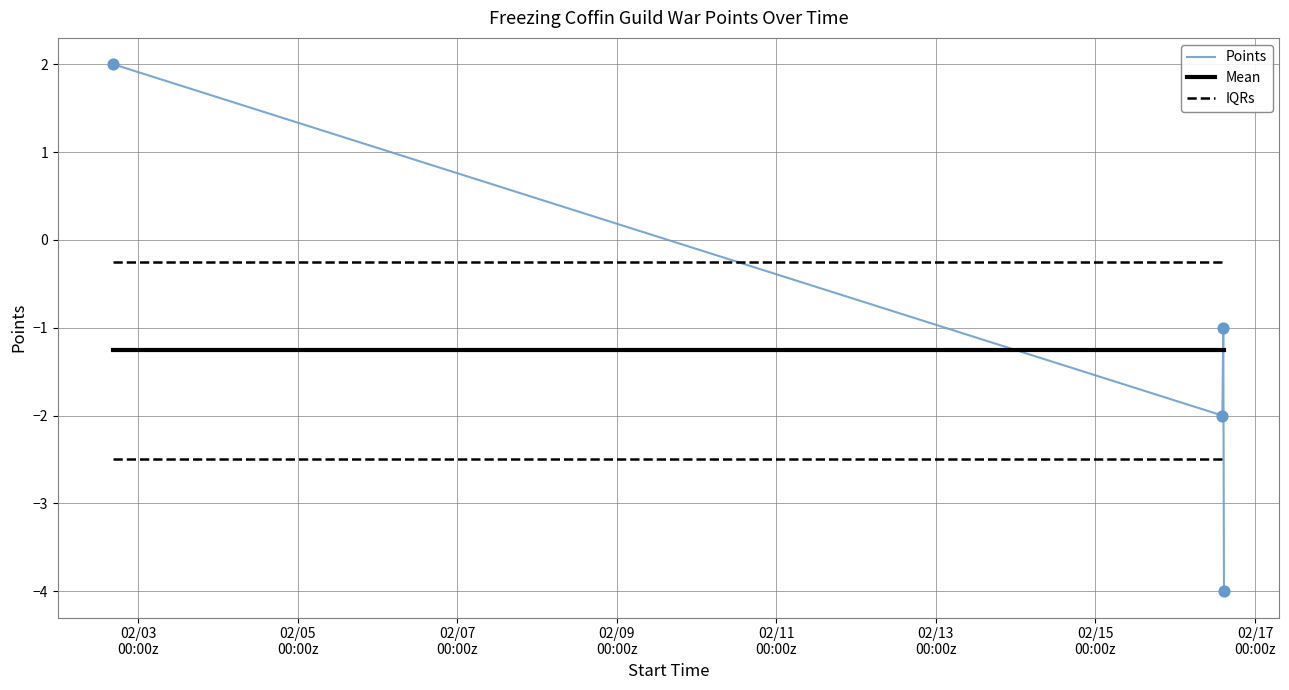

Which series has the largest range (max minus min)?

Points